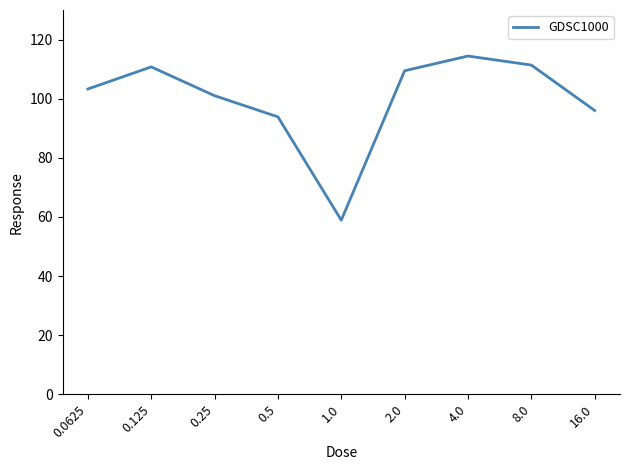

Between 2.0 and 0.5, which is larger?

2.0